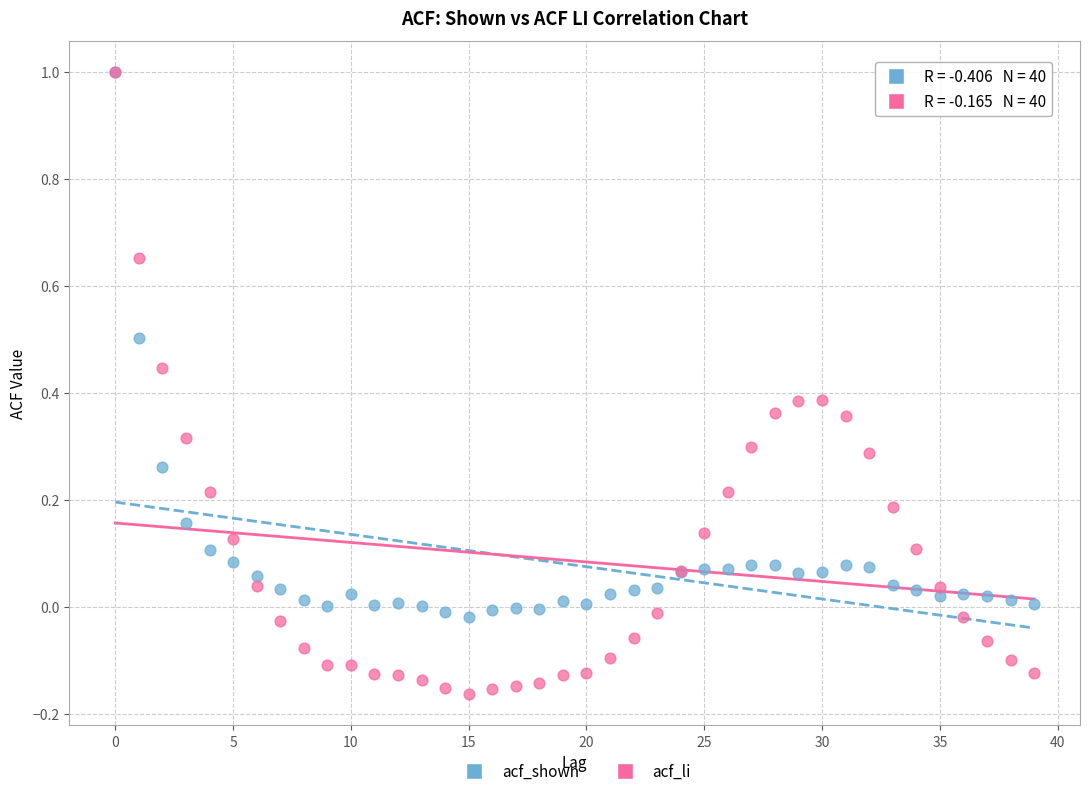

What are all the series names shown in the legend?

acf_shown, acf_li